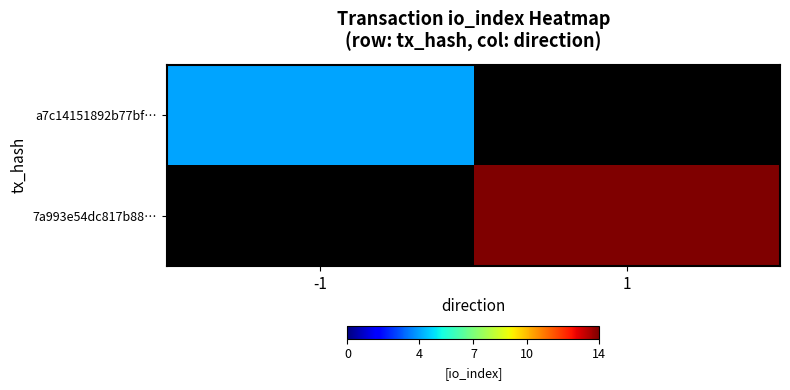

List the series in order of their peak value, highest first.

7a993e54dc817b88…, a7c14151892b77bf…